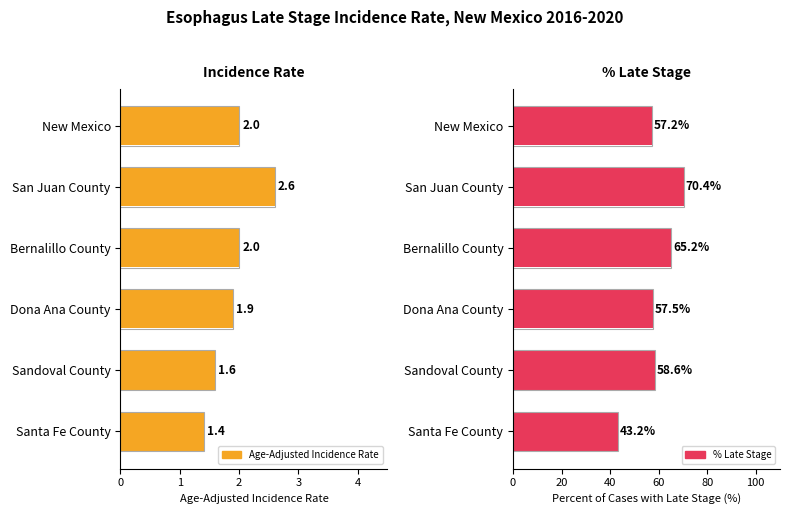

Between New Mexico and Dona Ana County, which series saw the biggest shift?

Percent of Cases with Late Stage